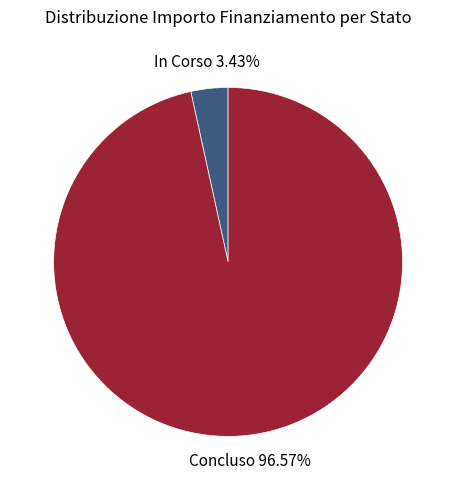

Does any single category account for the majority?

Yes